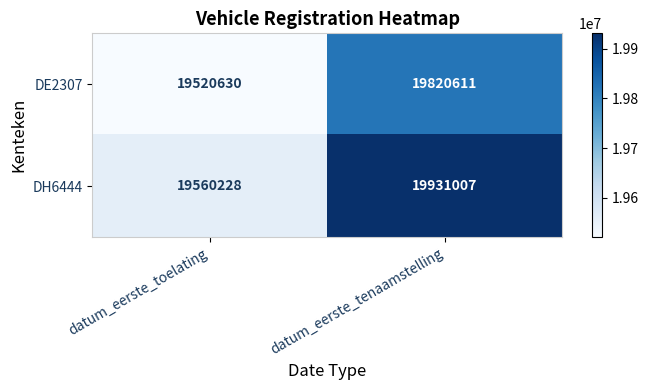

What is the minimum value for DH6444?

19560228